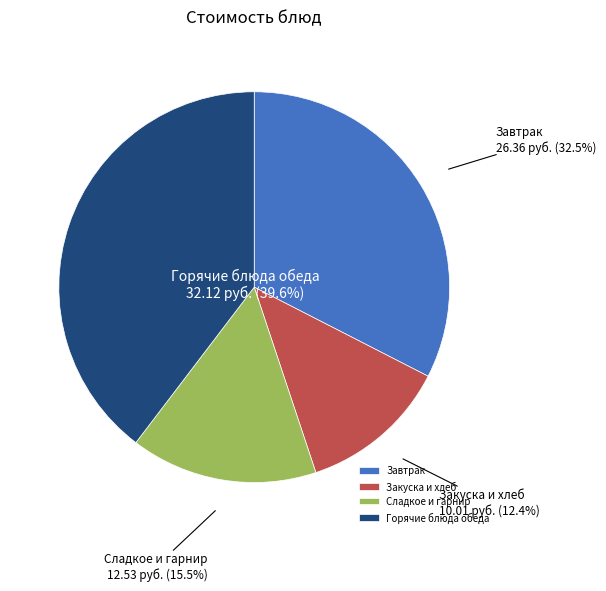

What is the smallest slice in the pie chart?

Закуска и хлеб